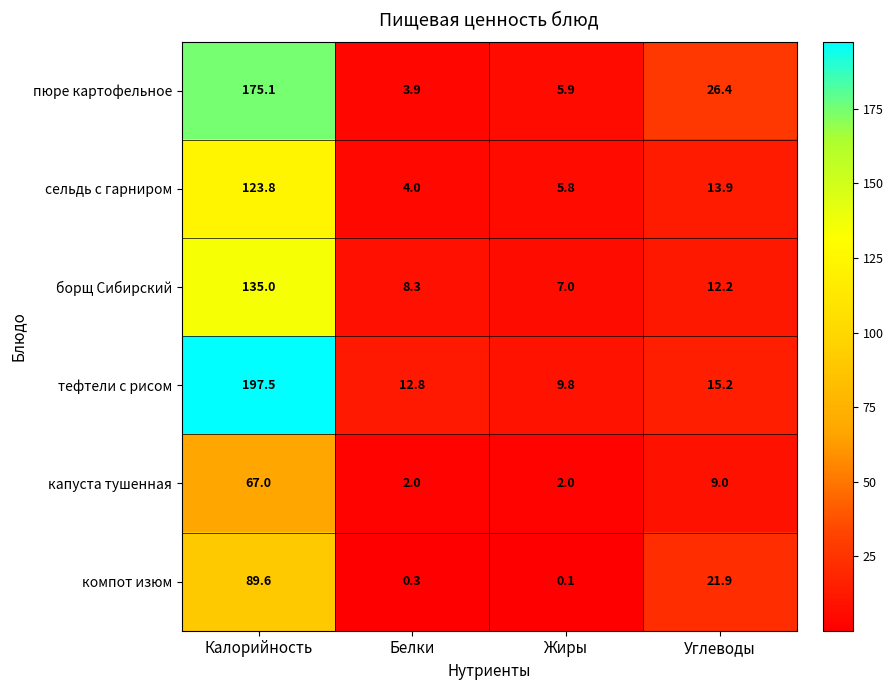

Is the value of пюре картофельное at Белки greater than the value of борщ Сибирский at Калорийность?

No